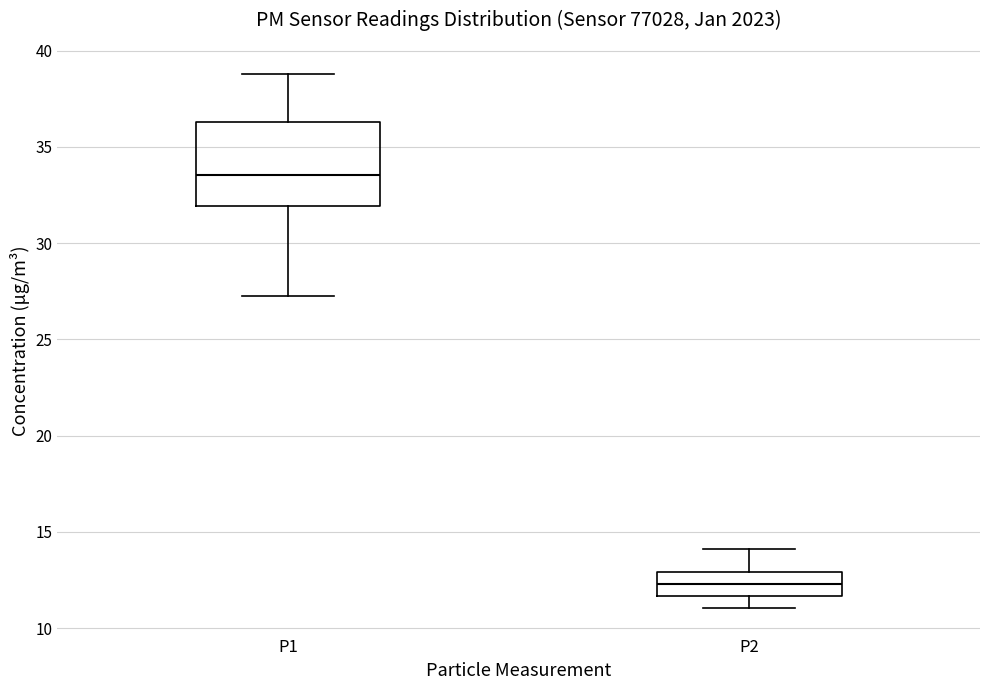

Which box is the tallest, from its lower edge to its upper edge?

P1